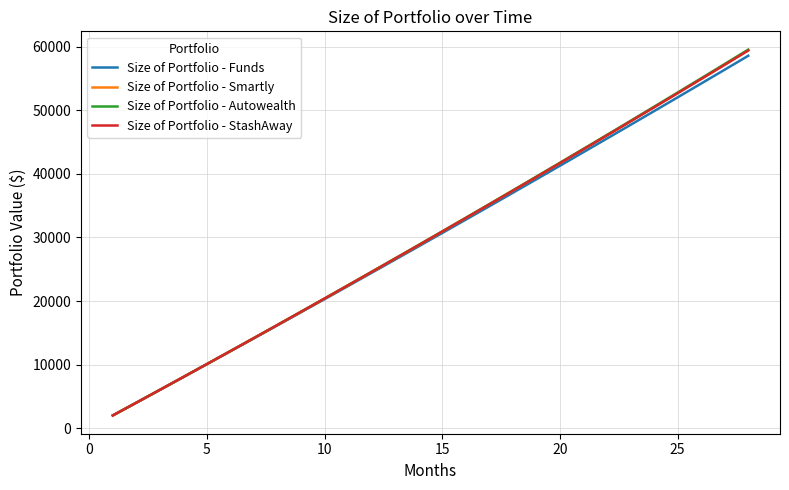

What is the minimum value for Size of Portfolio - Smartly?

2000.0